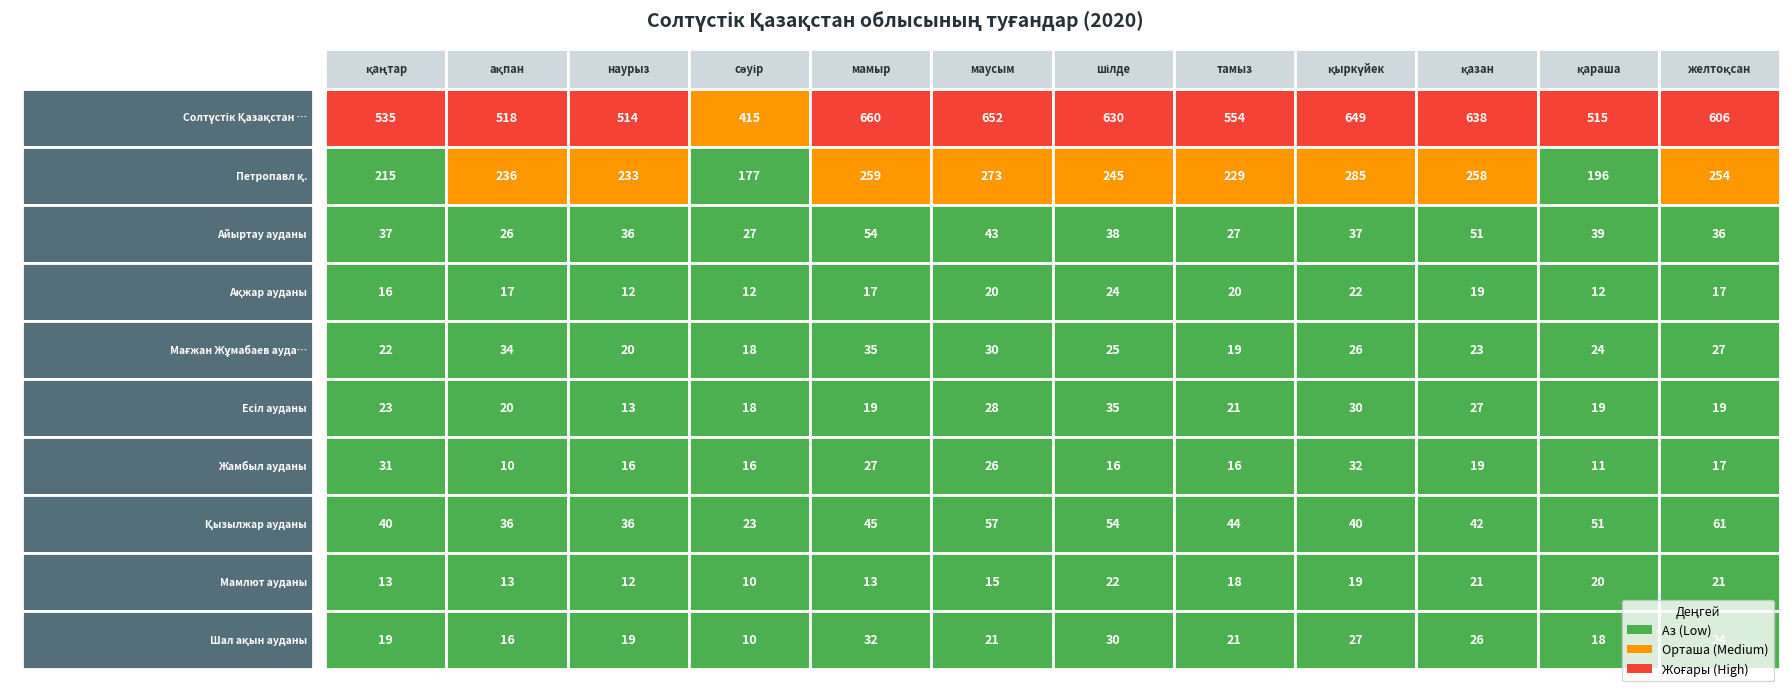

Rank the series at сәуір from highest to lowest value.

Солтүстік Қазақстан облысы, Петропавл қ., Айыртау ауданы, Қызылжар ауданы, Мағжан Жұмабаев ауданы, Есіл ауданы, Жамбыл ауданы, Ақжар ауданы, Мамлют ауданы, Шал ақын ауданы